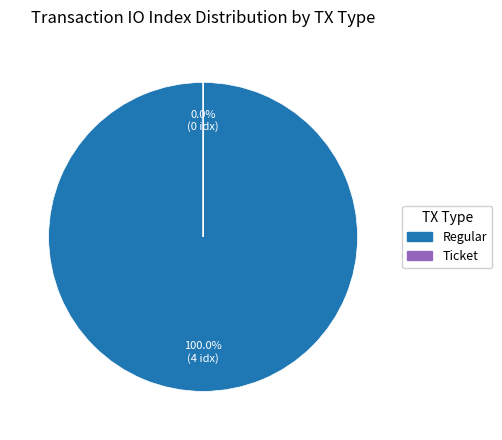

Which slice is the smallest?

Ticket